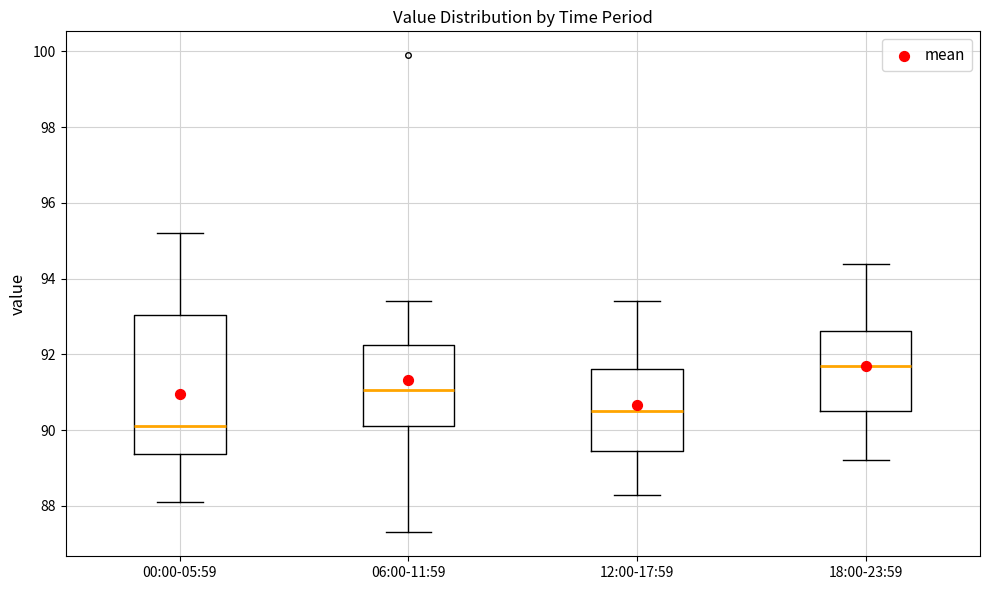

Reading left to right, transcribe this box plot: for each box, give where its median line is, the range the box spans, and where its two whiskers end, as read against the y-axis. The values are not printed on the chart, so give them approximately, as read against the axis.

00:00-05:59: median 90.2, box 89.4 to 93.0, whiskers 88.2 to 95.2
06:00-11:59: median 91.0, box 90.2 to 92.2, whiskers 87.4 to 93.4
12:00-17:59: median 90.6, box 89.4 to 91.6, whiskers 88.4 to 93.4
18:00-23:59: median 91.8, box 90.6 to 92.6, whiskers 89.2 to 94.4